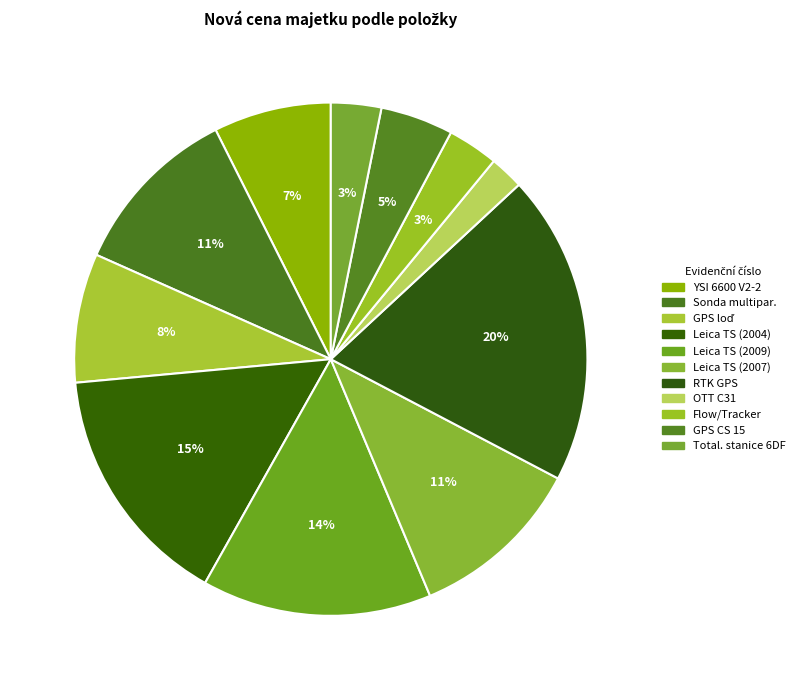

How many slices are in this pie chart?

11